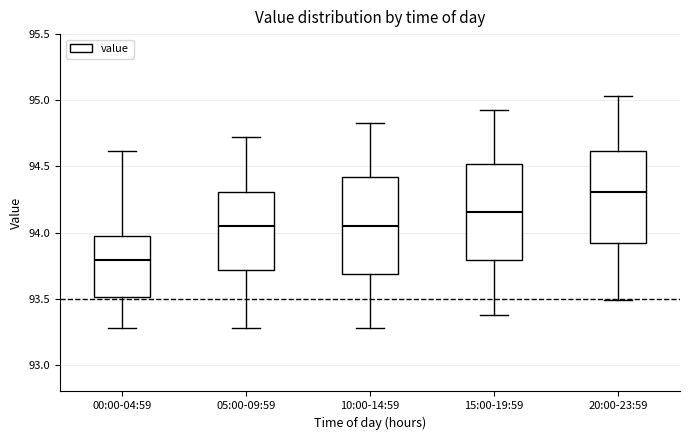

Which box's median line is the highest?

20:00-23:59